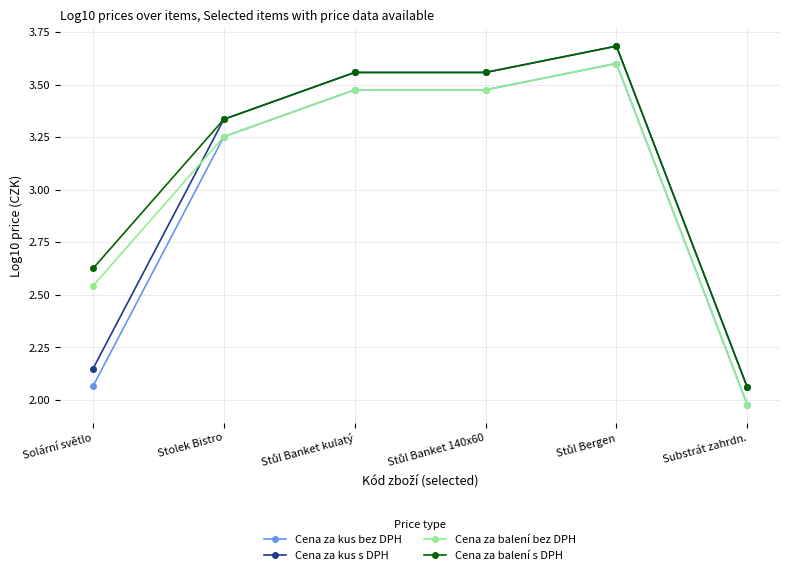

At which label does Cena za kus bez DPH reach its minimum?

Substrát zahrdn.